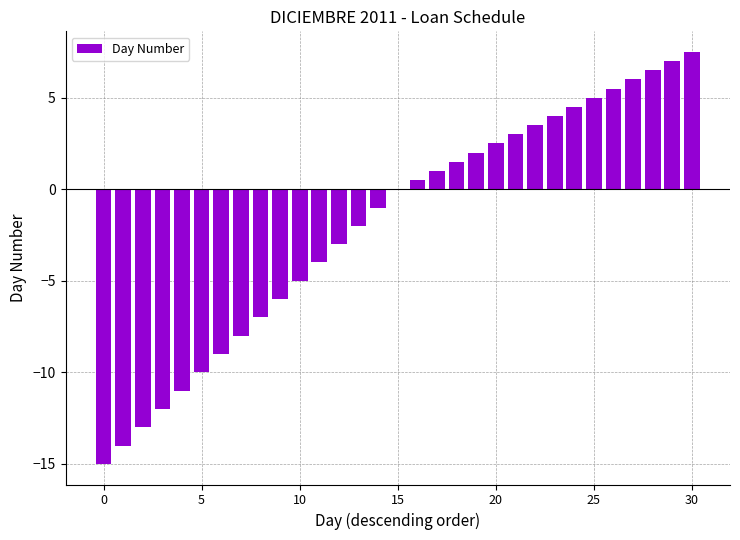

What is the maximum value shown in the chart?

7.5